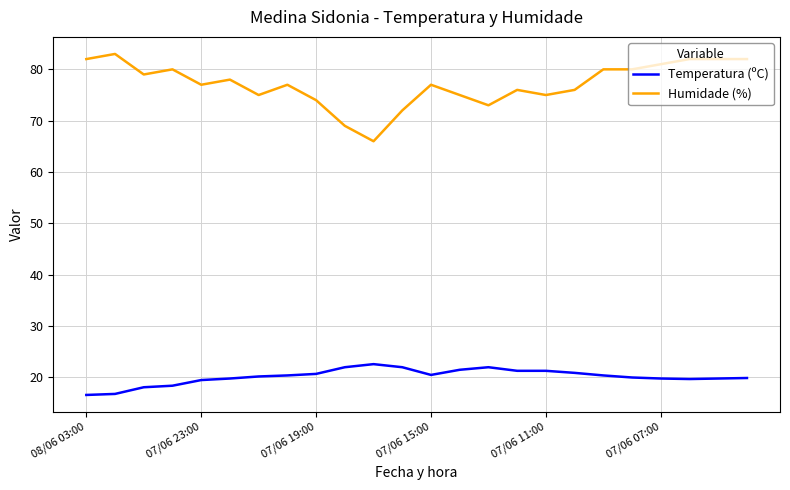

Which series has the largest total across all categories?

Humidade (%)